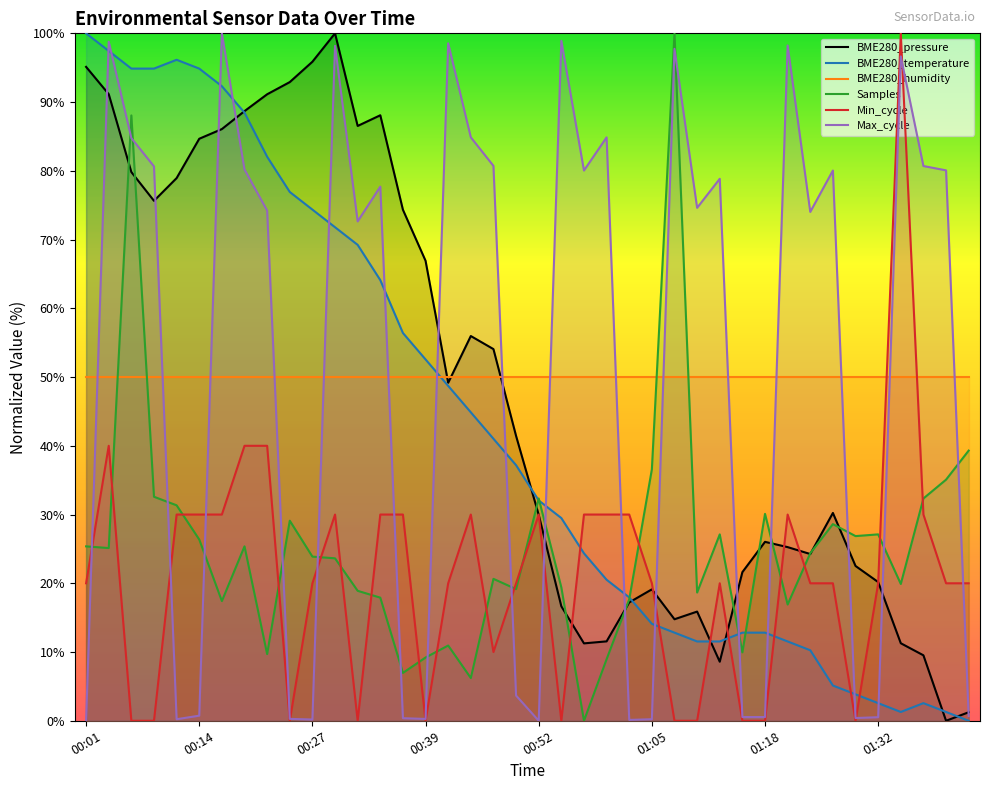

Where does the Samples series first go above 24?

00:01